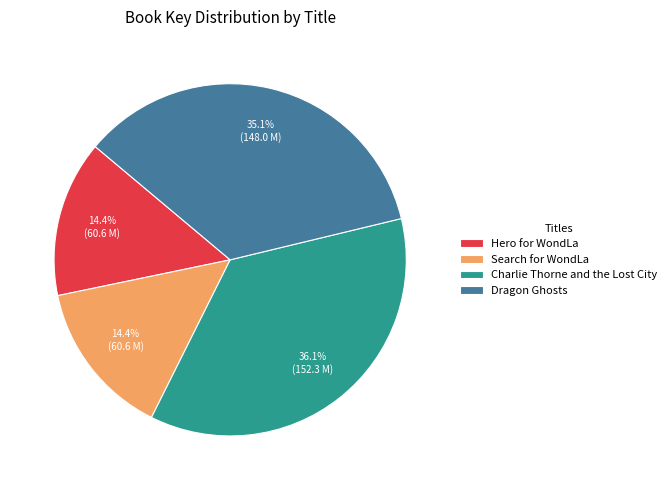

How many segments does this pie chart have?

4